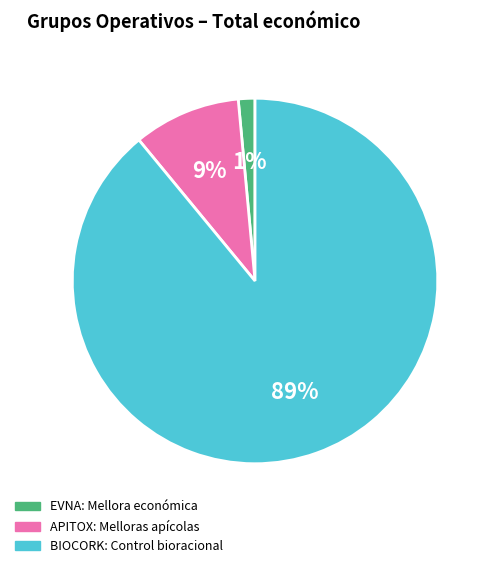

Combined, do APITOX: Melloras apícolas and BIOCORK: Control bioracional account for over 50%?

Yes